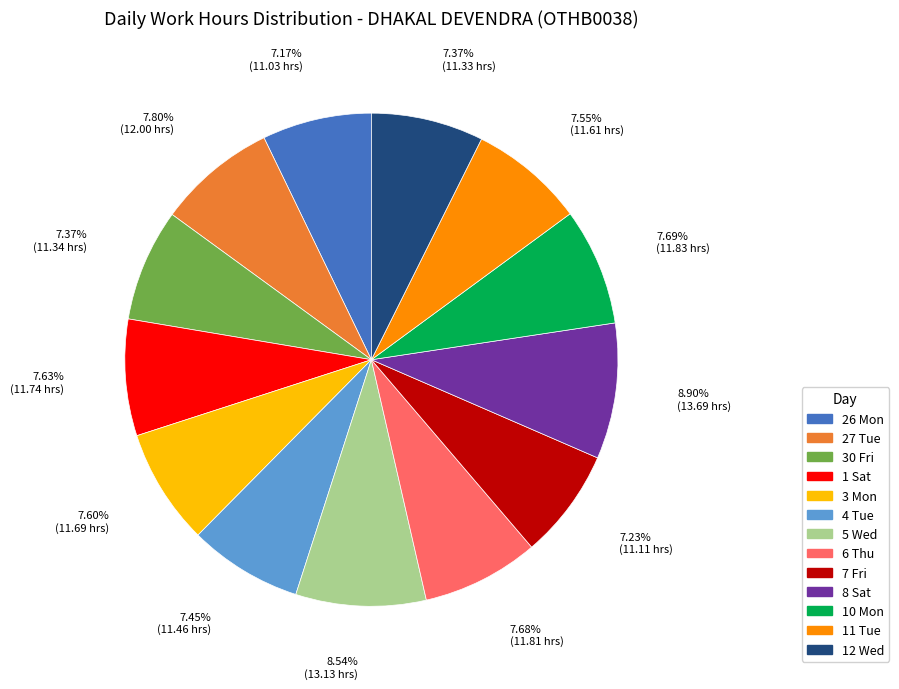

What percentage is the 6 Thu slice, to the nearest percent?

8%